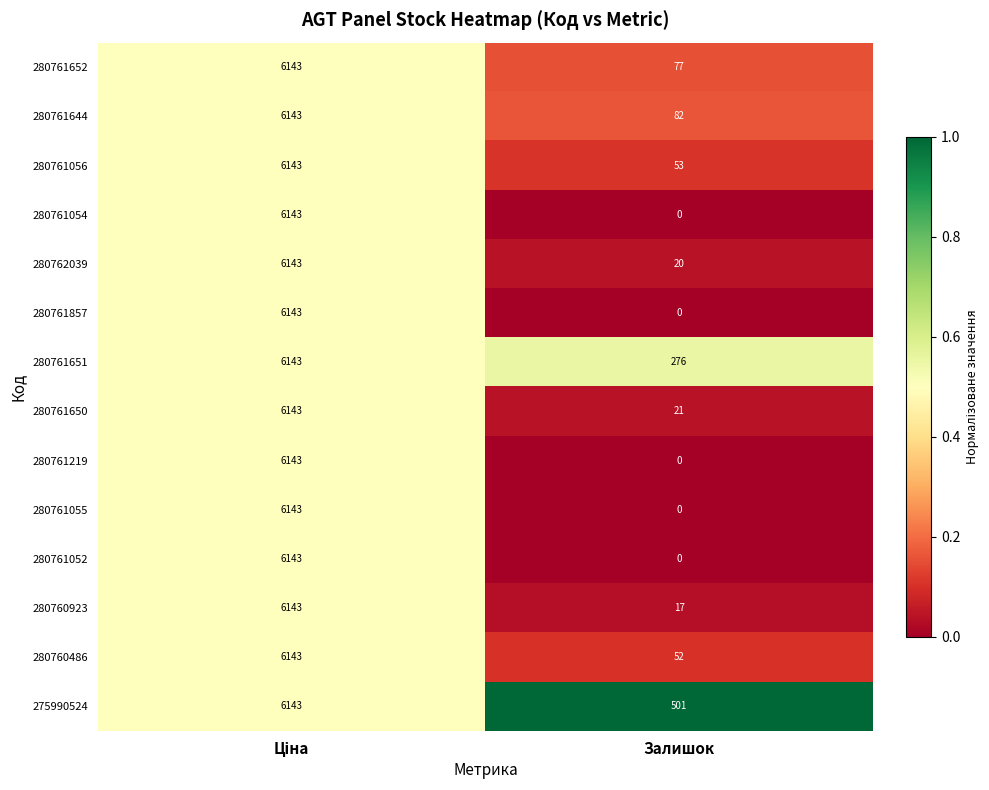

The value of 280761644 at Залишок is 123. True or false?

False